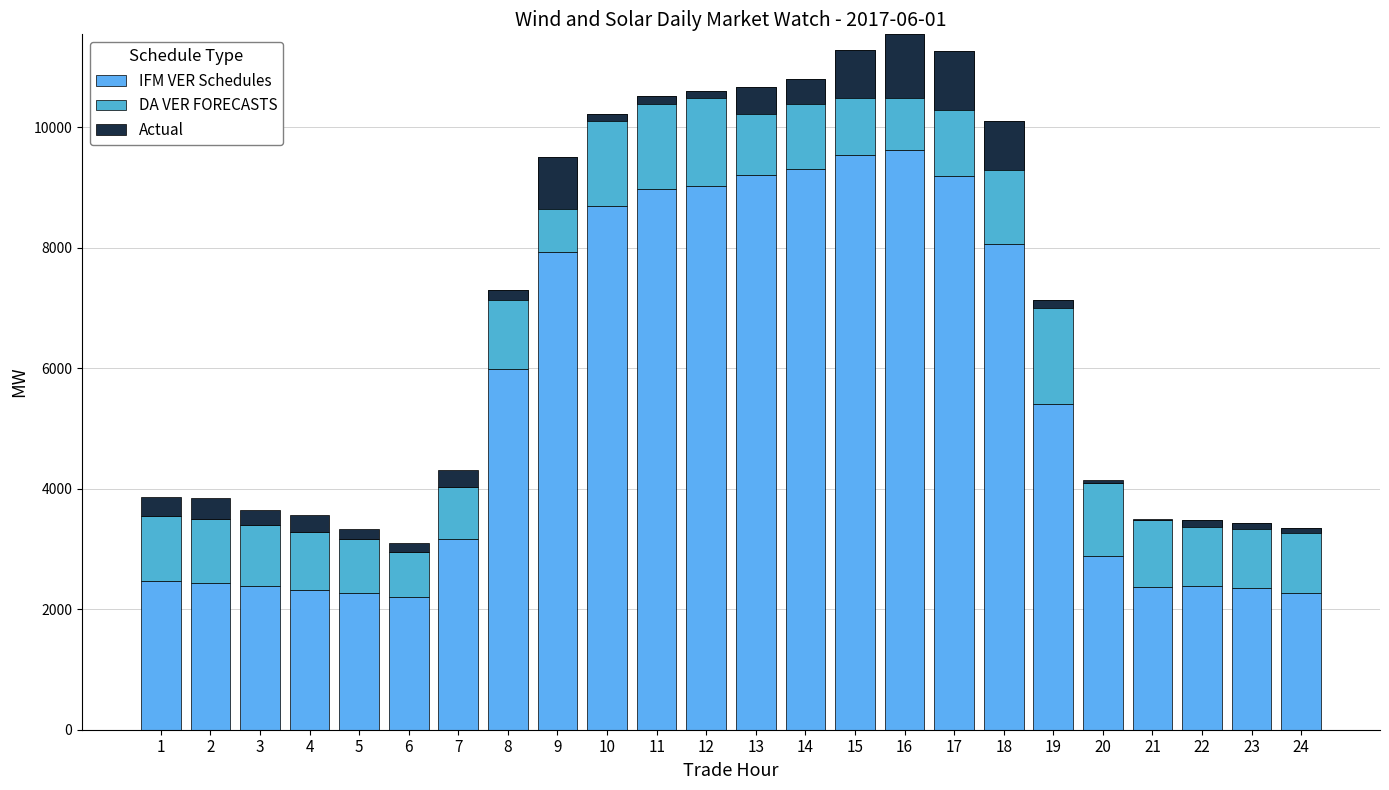

Reading right to left, list all the values displayed in this chart.

IFM VER Schedules: 2266.7	2357.8	2383.9	2369.7	2885.6	5415.7	8067.6	9188.1	9621.8	9538.1	9305.9	9210.1	9026.1	8975.8	8688.6	7934.4	5983.3	3159.4	2195.5	2264.3	2315.0	2386.1	2438.9	2463.8
DA VER FORECASTS: 1078.2	1079.5	1094.5	1104.3	1215.6	1719.4	2046.8	2073.3	1923.6	1745.4	1498.0	1453.6	1570.6	1549.7	1542.2	1571.1	1322.1	878.7	752.3	897.2	964.8	1019.9	1059.4	1091.8
Actual: -83.8	-105.0	-119.4	20.3	38.4	-133.2	-823.6	-968.0	-1061.0	-790.6	-408.1	-448.3	-103.6	-135.0	-130.4	-863.5	-171.5	281.2	147.5	168.9	284.5	244.5	347.0	308.2